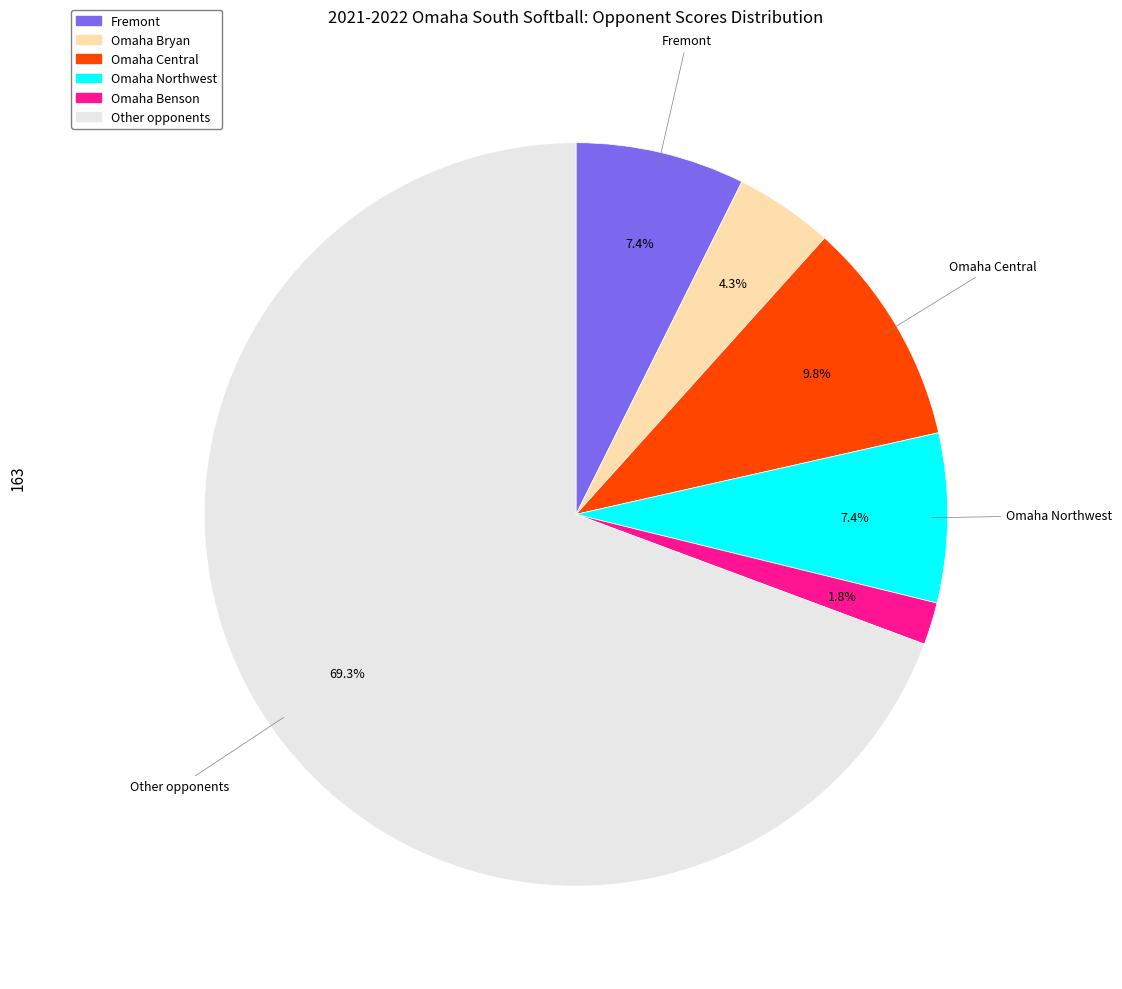

What portion of the pie excludes Omaha Northwest?

92.6%